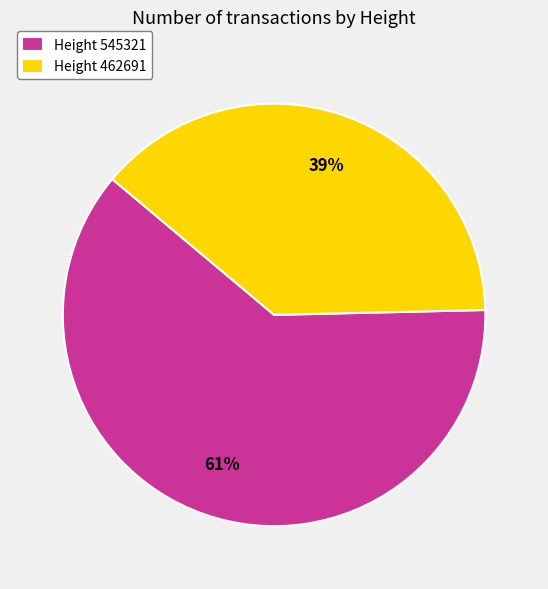

Combined, do Height 545321 and Height 462691 account for over 50%?

Yes